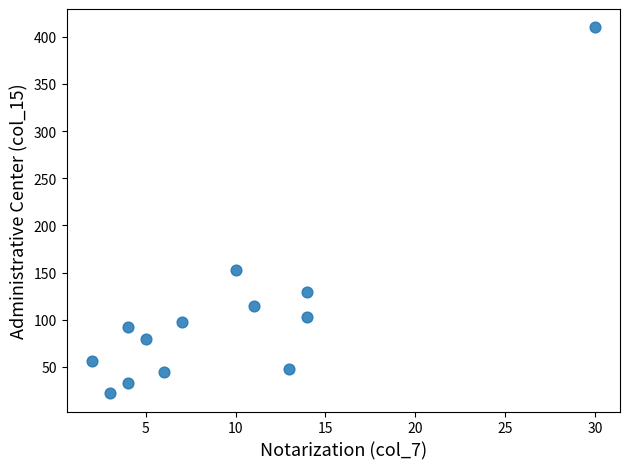

What Y value in the scatter plot is closest to 216?

153